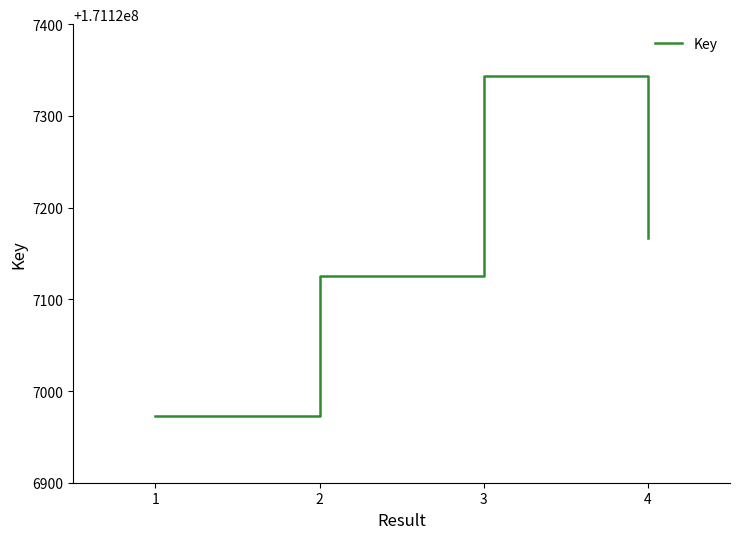

What is the ratio of the value at 2 to the value at 1?

1.0